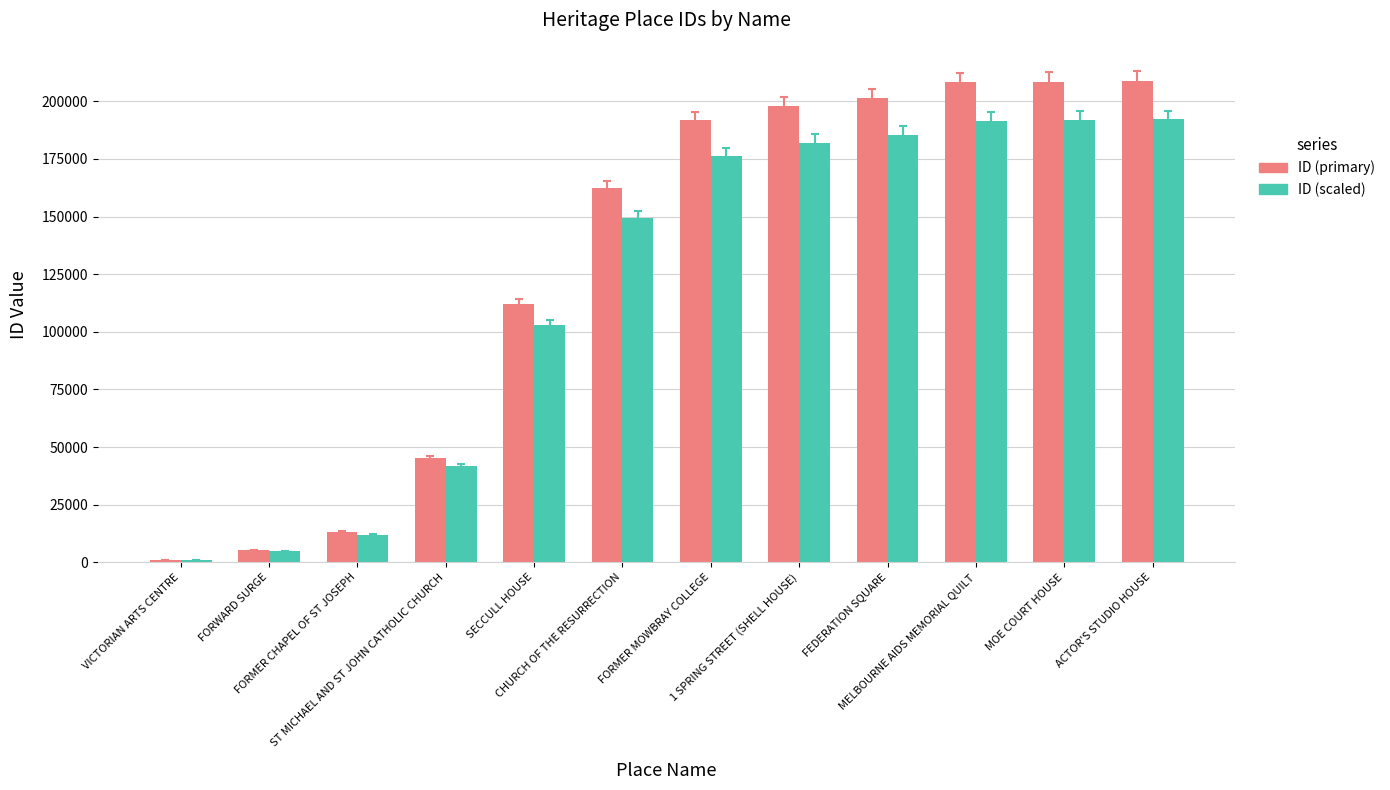

What is the spread (max minus min) of values at FORMER MOWBRAY COLLEGE?

15340.9